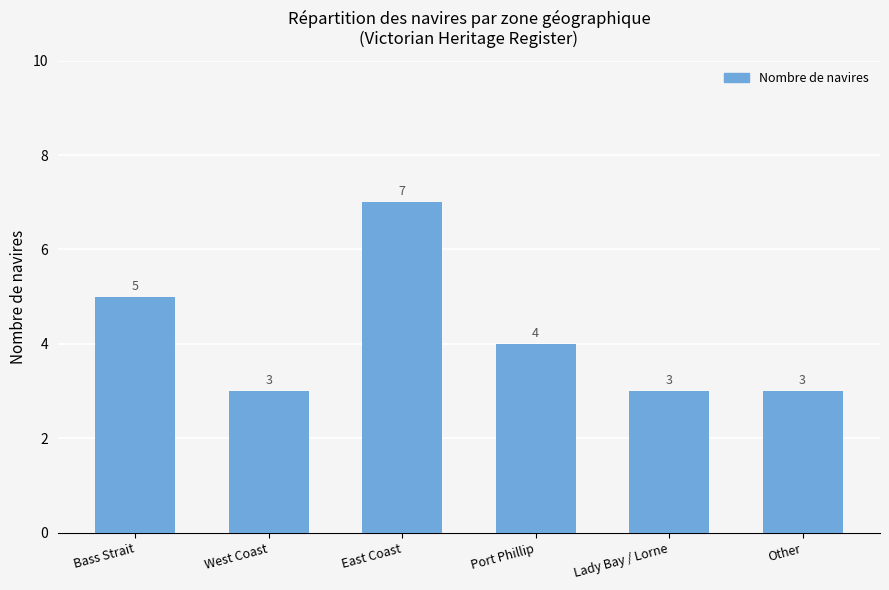

The chart shows a value of 4 at East Coast. True or false?

False